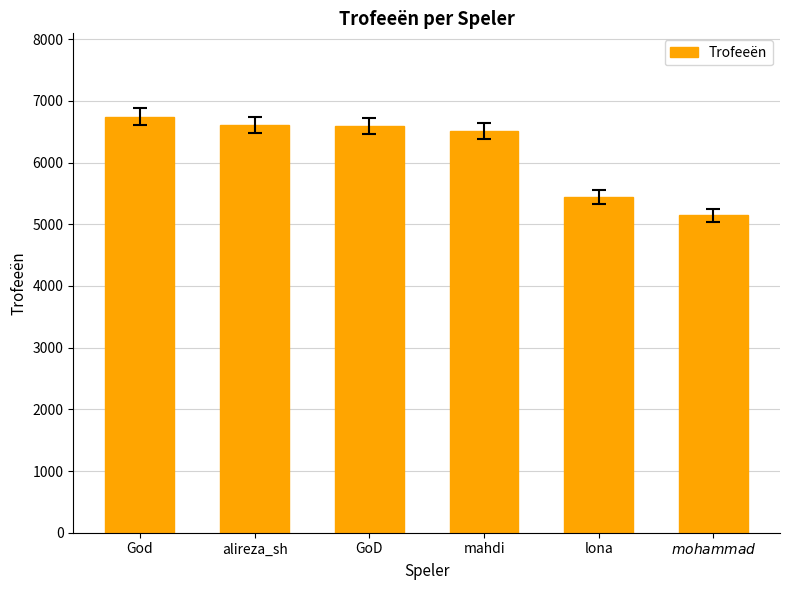

What is the label of the 3rd bar from the right?

mahdi